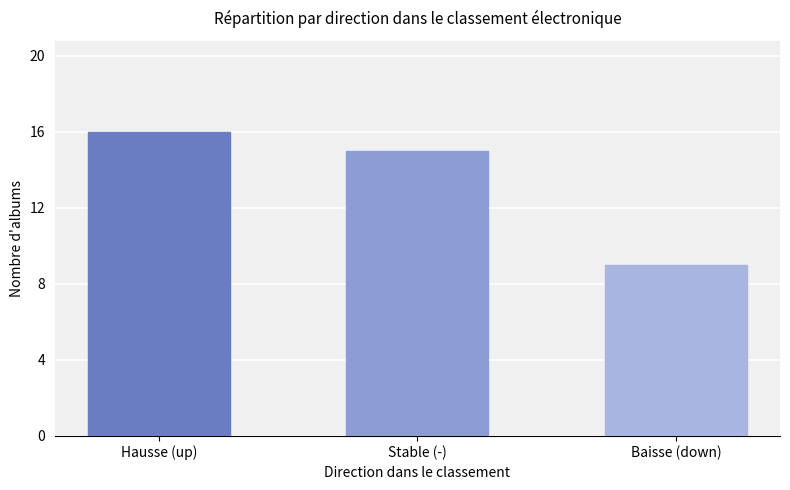

Are the bars horizontal?

No